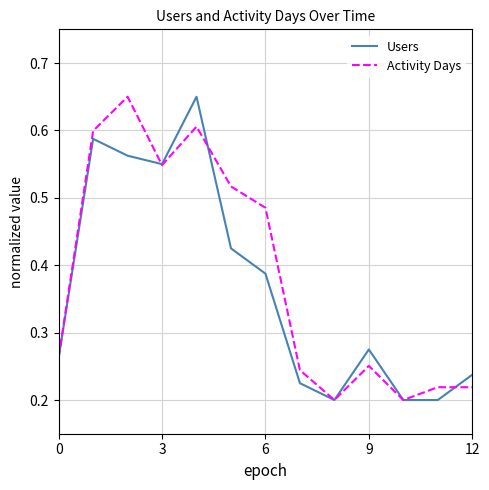

What are all the series names shown in the legend?

Users, Activity Days